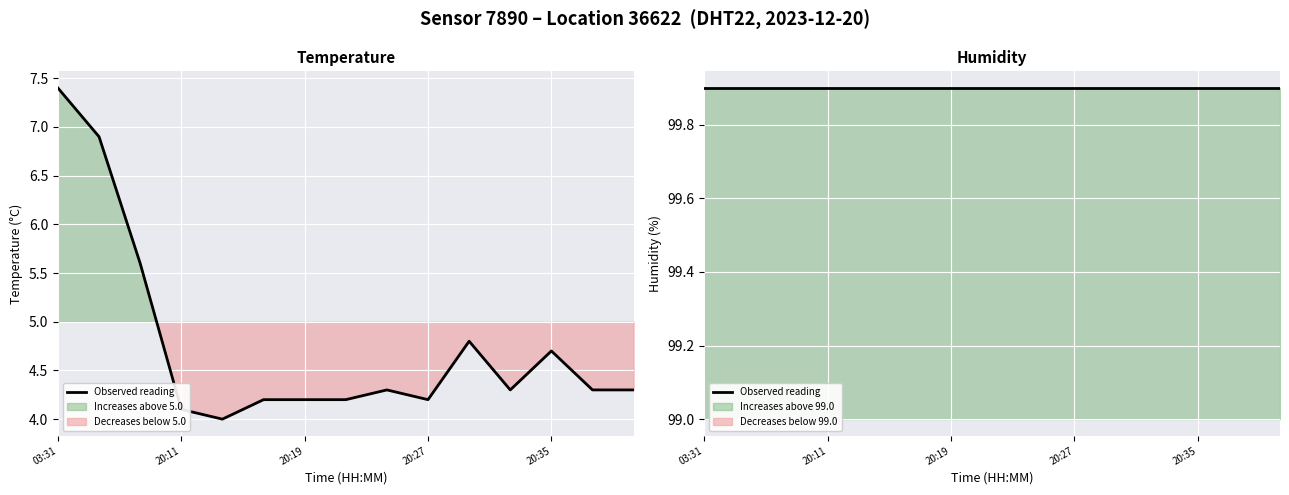

The chart shows a value of 0.8 at 2023-12-20T20:22:14. True or false?

False